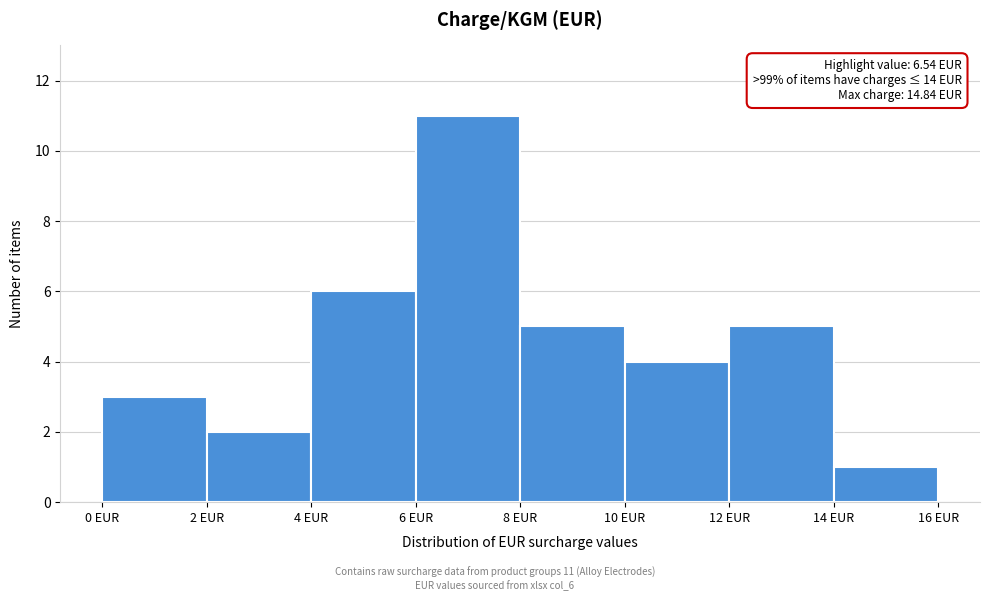

Which range on the x-axis has the tallest bar?

6 to 8